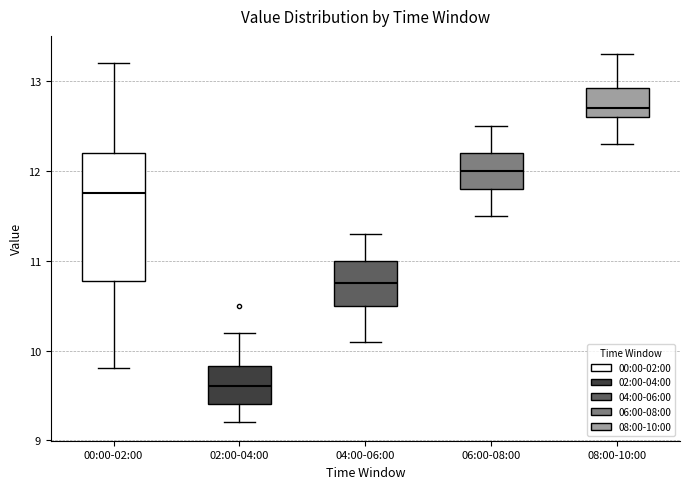

Which box's median line is the highest?

08:00-10:00